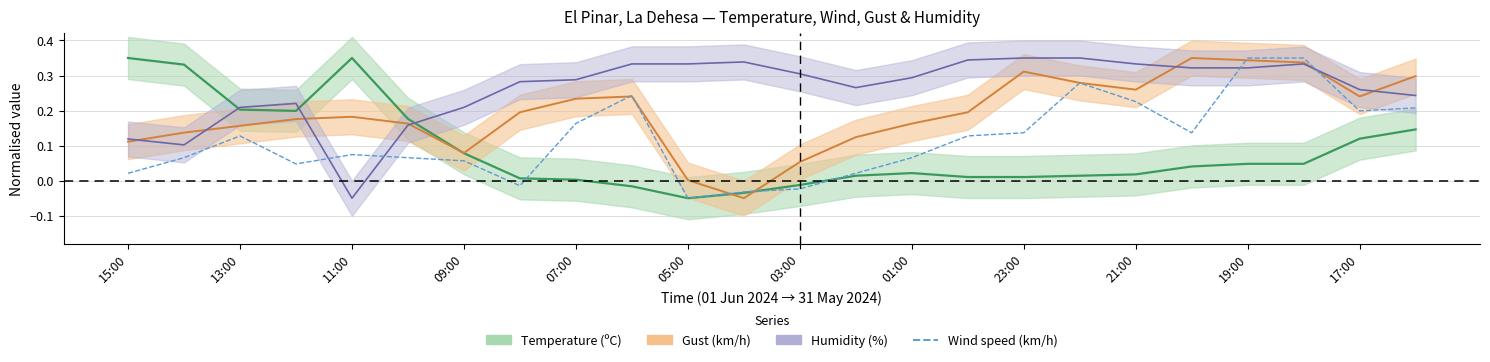

Count the number of values greater than 0.

20